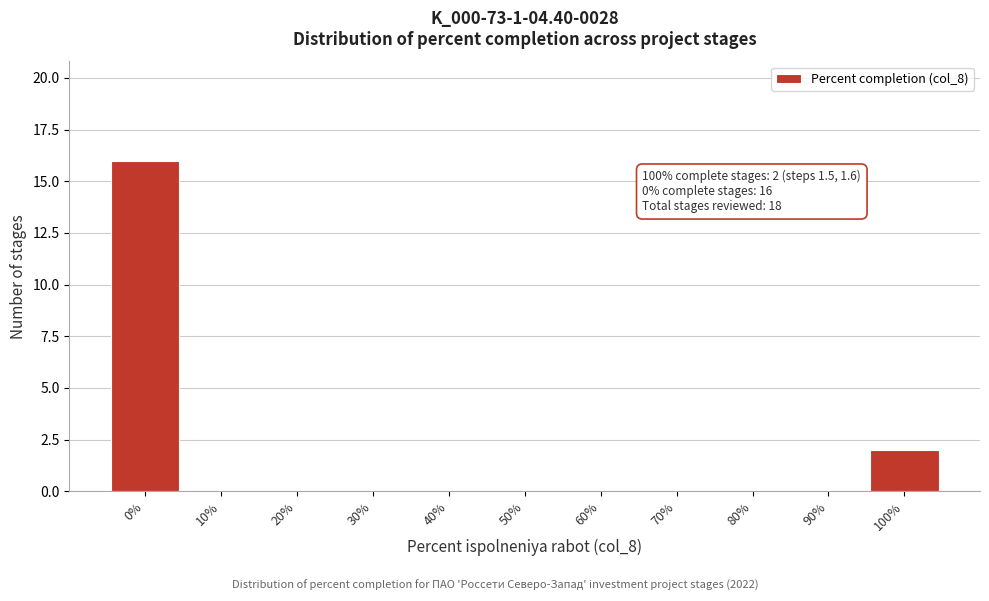

Reading left to right, what are all the values shown in this chart?

0%=16	10%=0	20%=0	30%=0	40%=0	50%=0	60%=0	70%=0	80%=0	90%=0	100%=2